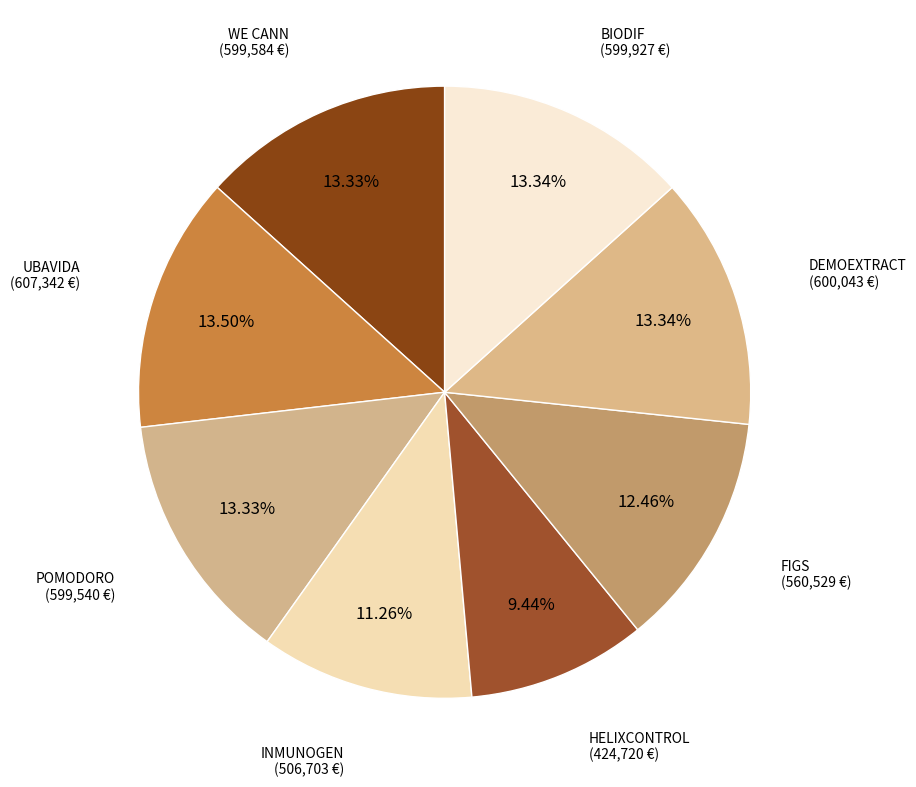

True or false: HELIXCONTROL accounts for 15% of the total.

False